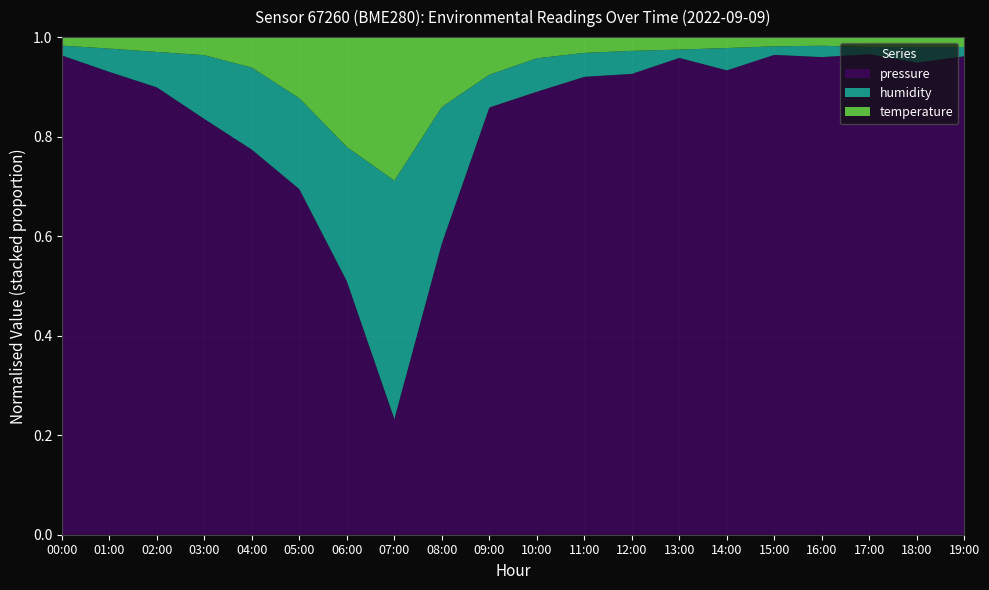

Reading right to left, extract all data points from this chart.

pressure: 19:00=100932.0	18:00=100930.0	17:00=100928.0	16:00=100926.0	15:00=100922.0	14:00=100918.0	13:00=100912.0	12:00=100905.0	11:00=100895.0	10:00=100882.0	09:00=100870.0	08:00=100860.0	07:00=100856.0	06:00=100858.0	05:00=100862.0	04:00=100868.0	03:00=100878.0	02:00=100890.0	01:00=100907.0	00:00=100938.0
humidity: 19:00=50.8	18:00=51.8	17:00=50.4	16:00=51.0	15:00=50.5	14:00=52.3	13:00=50.3	12:00=51.8	11:00=51.4	10:00=51.3	09:00=50.4	08:00=51.6	07:00=51.3	06:00=50.9	05:00=51.1	04:00=52.0	03:00=52.8	02:00=52.0	01:00=51.9	00:00=51.0
temperature: 19:00=15.5	18:00=15.5	17:00=15.4	16:00=15.2	15:00=15.2	14:00=15.4	13:00=15.4	12:00=15.4	11:00=15.3	10:00=15.2	09:00=15.2	08:00=15.1	07:00=15.1	06:00=15.2	05:00=15.1	04:00=14.9	03:00=14.9	02:00=15.1	01:00=15.2	00:00=15.4